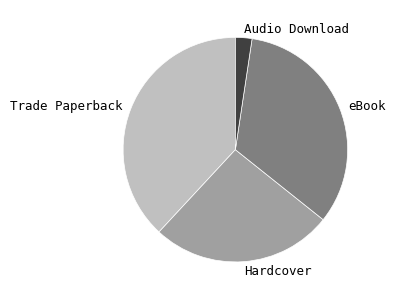

Is it true that Hardcover is 26% of the pie?

True